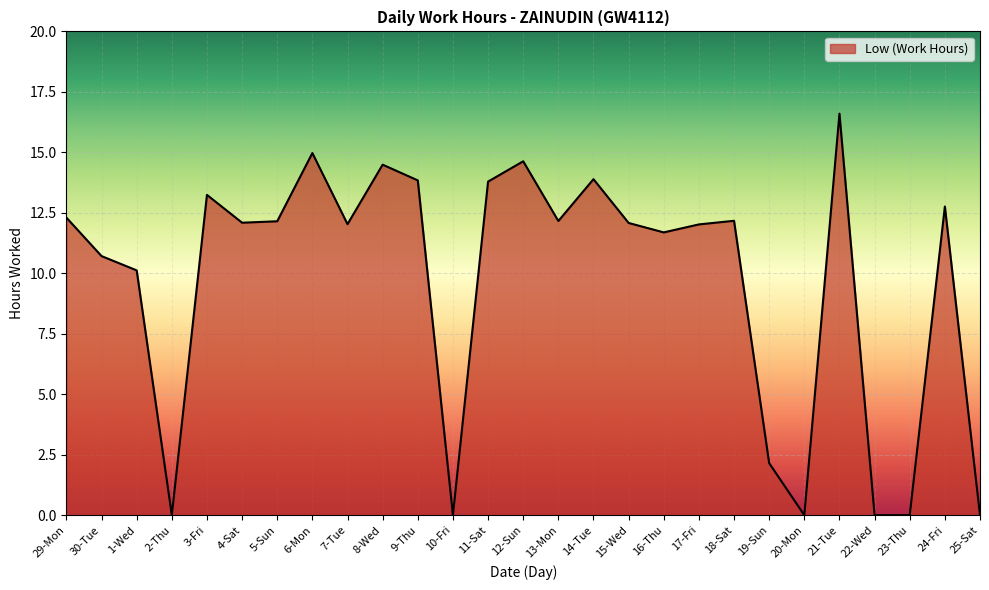

How many lines are shown in the chart?

1